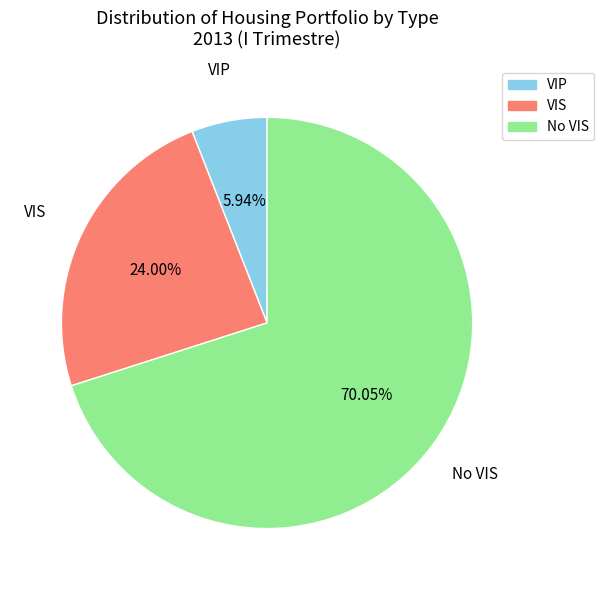

To the nearest percent, what is the difference between the largest and smallest slice percentages?

64%